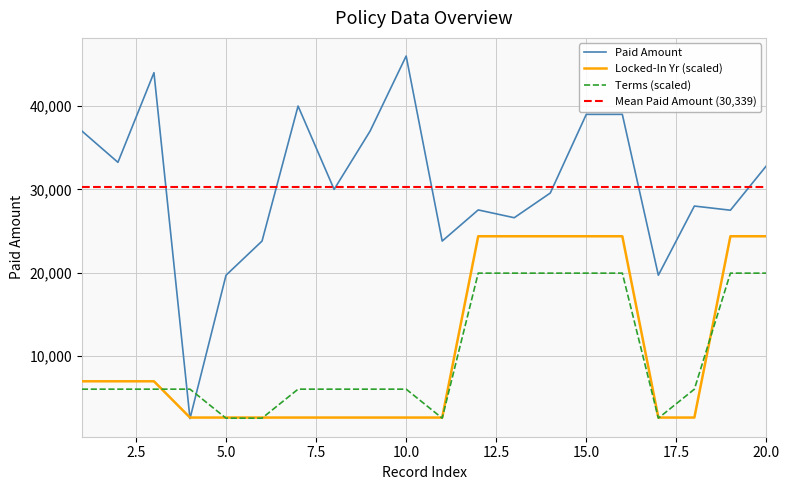

At which label does PAID AMOUNT reach its minimum?

4